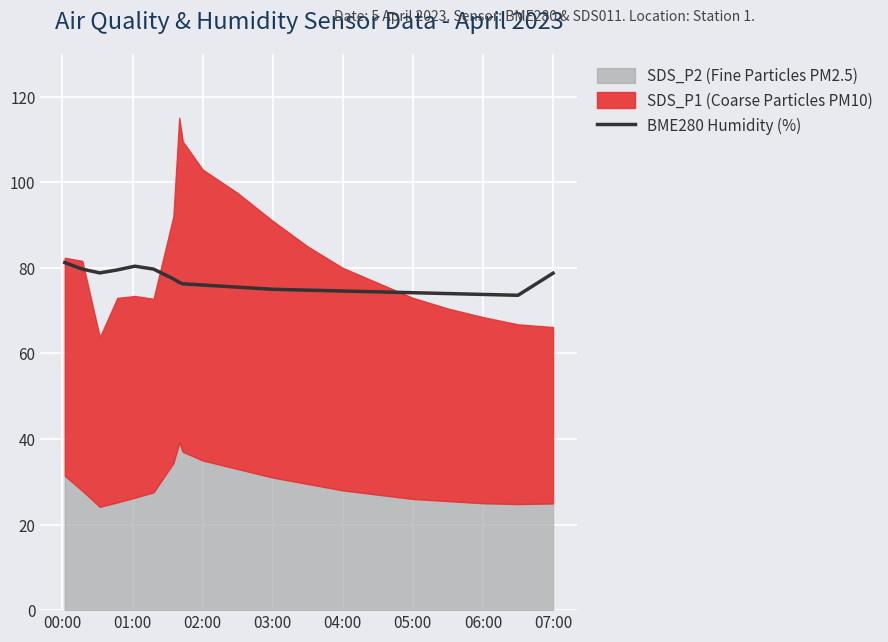

Reading left to right, list all the values displayed in this chart.

81.2	79.7	78.8	79.5	80.4	79.7	77.4	76.6	76.3	76.0	75.5	75.0	74.8	74.6	74.4	74.2	74.0	73.8	73.6	78.8